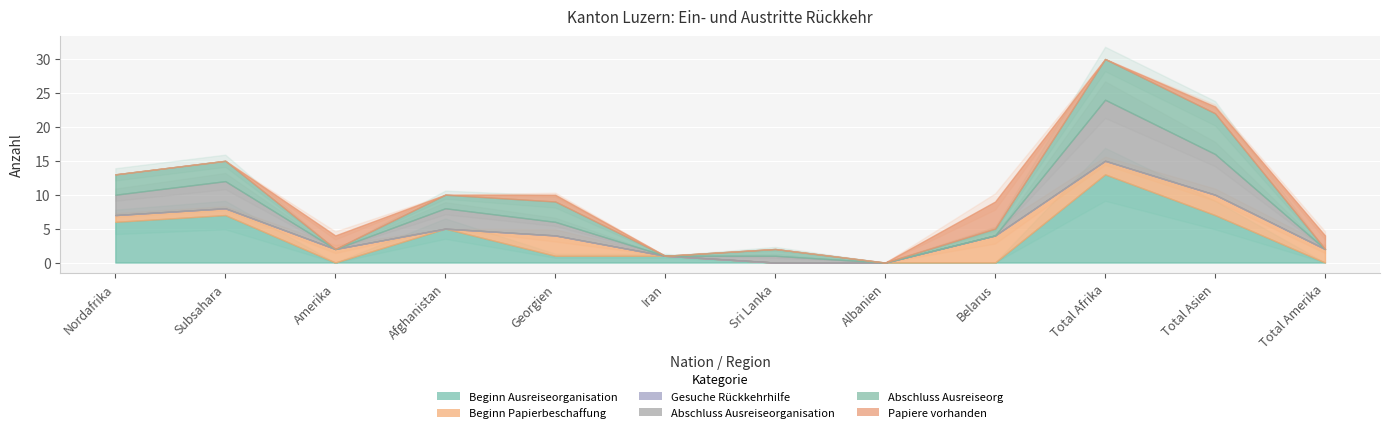

At which label is Papiere vorhanden closest to 2?

Amerika